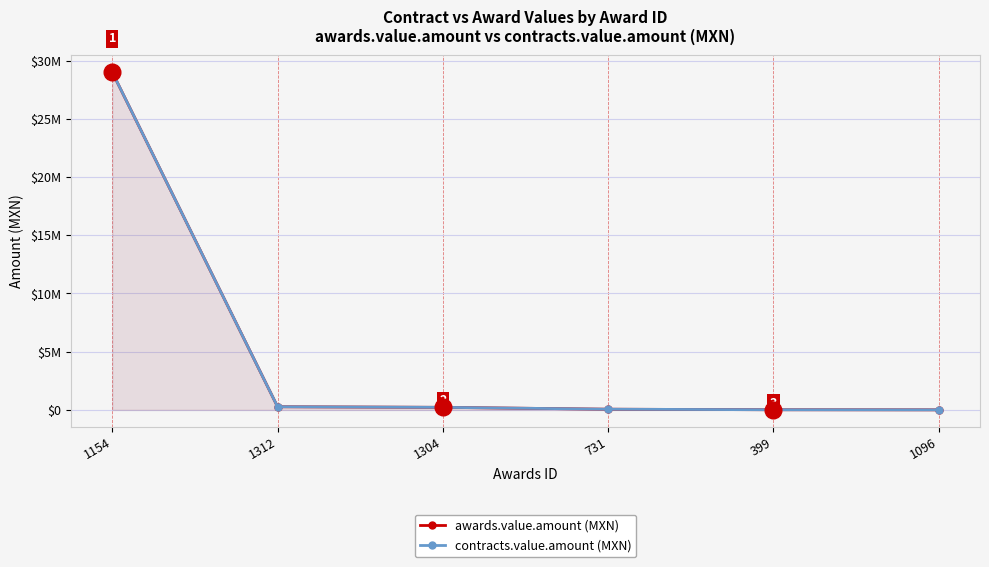

What are all the series names shown in the legend?

awards.value.amount (MXN), contracts.value.amount (MXN)